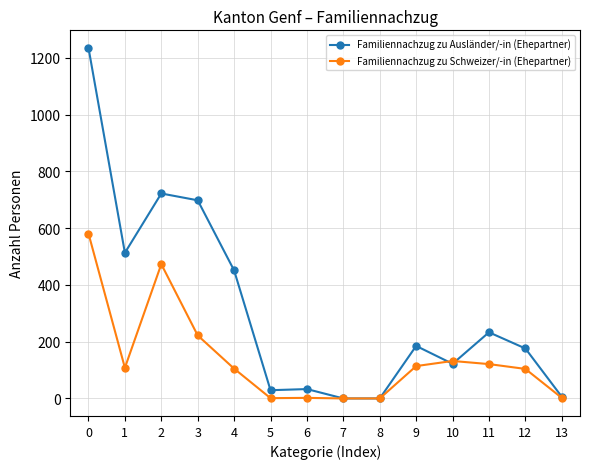

What are all the series names shown in the legend?

Familiennachzug zu Ausländer/-in (Ehepartner), Familiennachzug zu Schweizer/-in (Ehepartner)